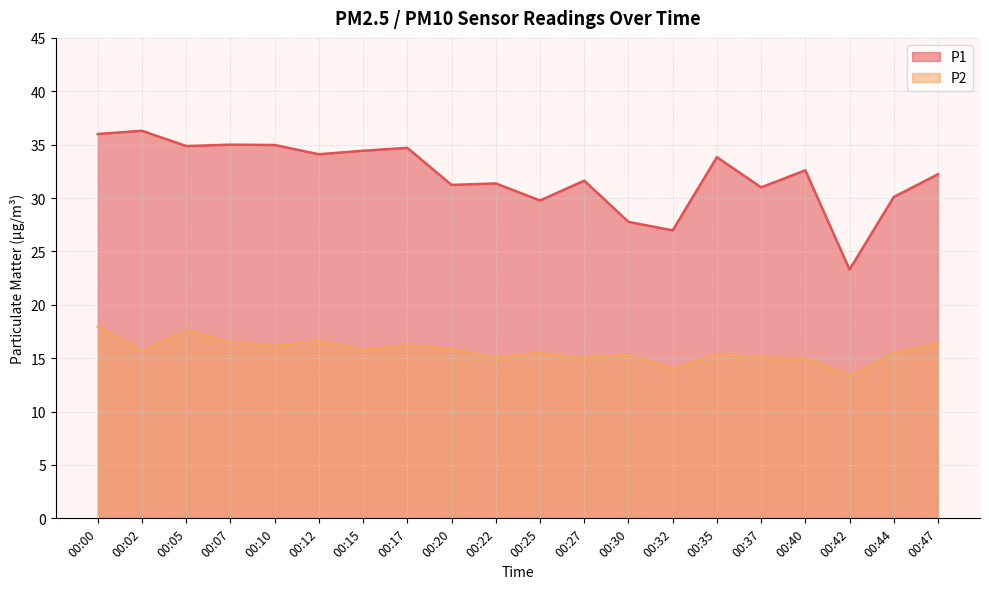

Where is the first local maximum for P2?

00:05